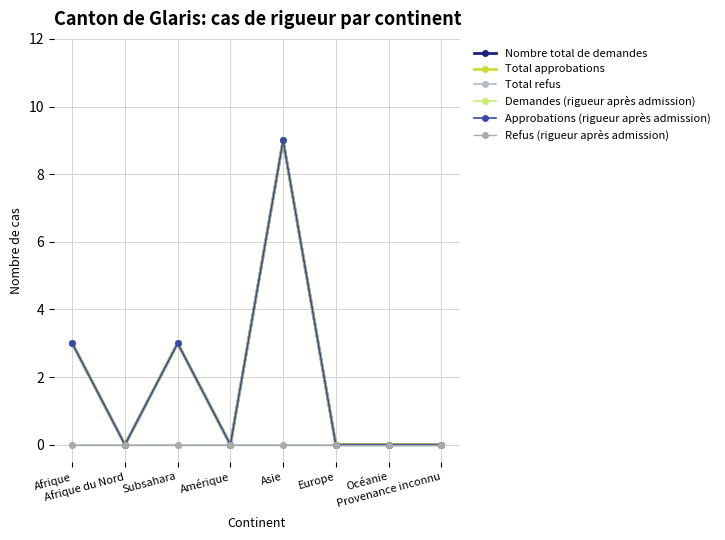

True or false: Nombre total de demandes and Approbations (rigueur après admission) cross at least once.

False